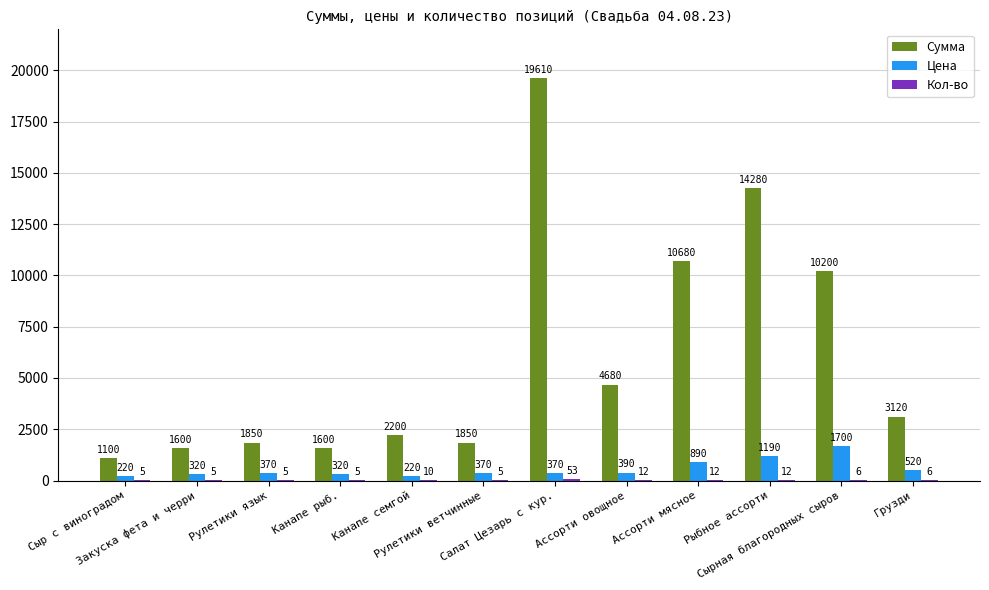

Which series has the largest total across all categories?

Сумма